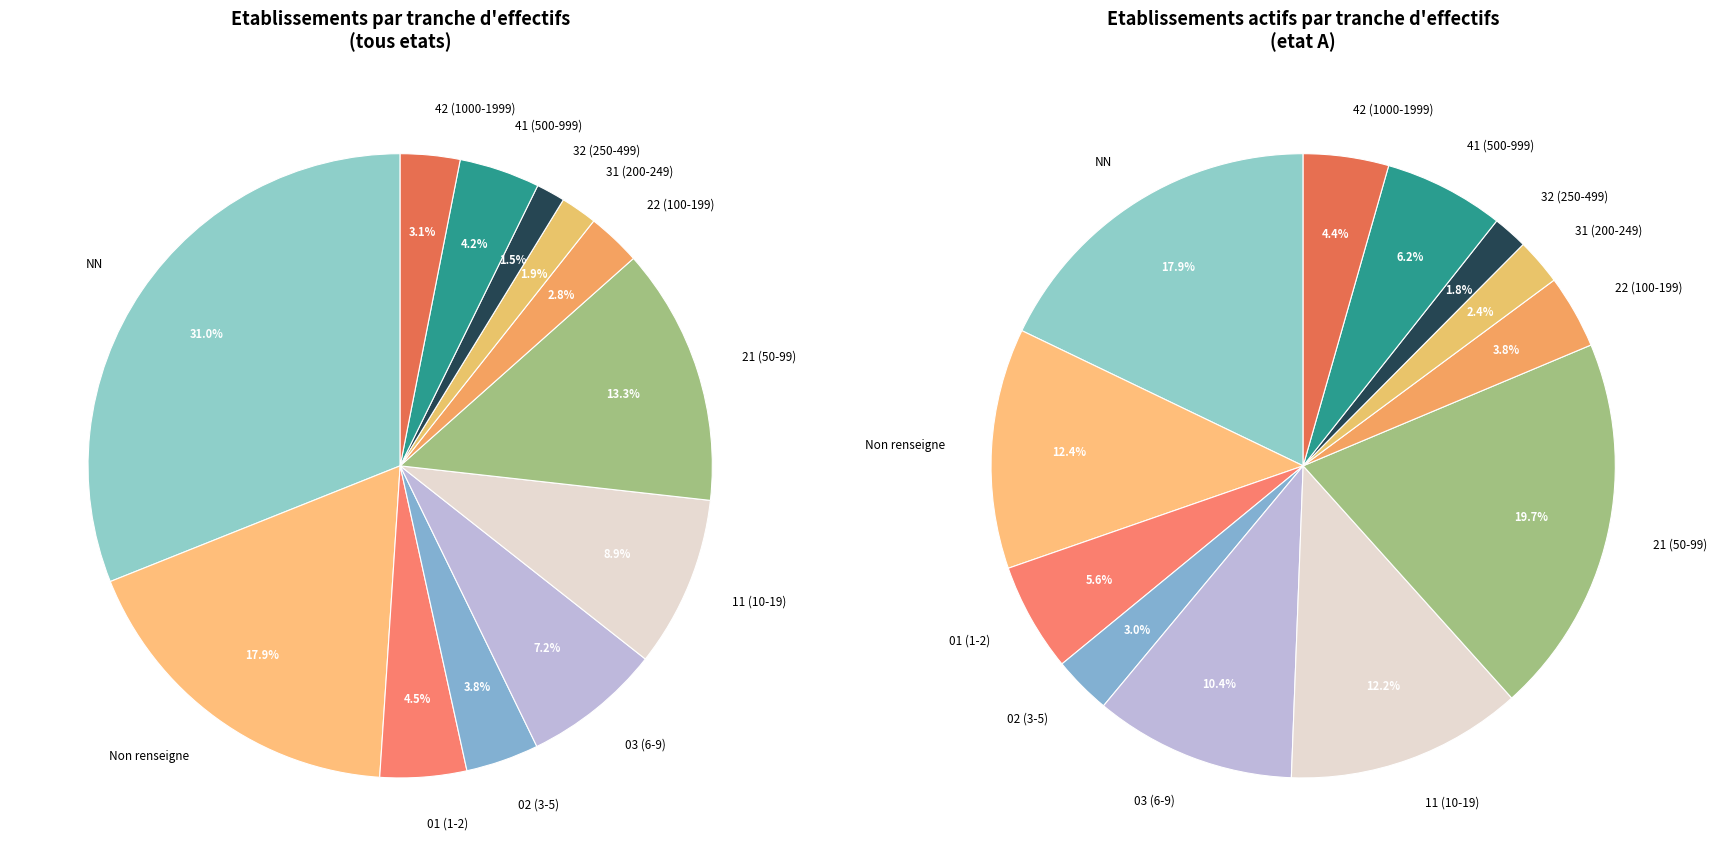

To the nearest percent, what is the difference between the largest and smallest slice percentages?

30%